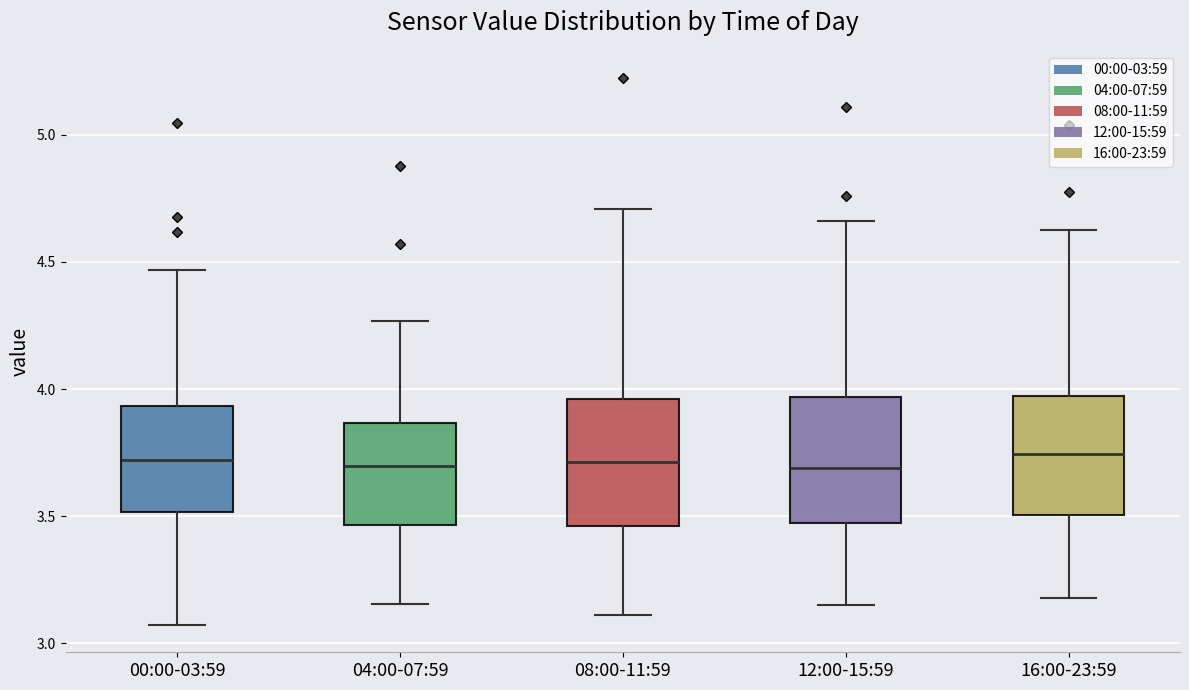

Reading left to right, read every box against the y-axis: the position of its median line, the range the box covers, and the ends of its whiskers. The values are not printed on the chart, so give them approximately, as read against the axis.

00:00-03:59: median 3.70, box 3.50 to 3.95, whiskers 3.05 to 4.45
04:00-07:59: median 3.70, box 3.45 to 3.85, whiskers 3.15 to 4.25
08:00-11:59: median 3.70, box 3.45 to 3.95, whiskers 3.10 to 4.70
12:00-15:59: median 3.70, box 3.45 to 3.95, whiskers 3.15 to 4.65
16:00-23:59: median 3.75, box 3.50 to 3.95, whiskers 3.20 to 4.65